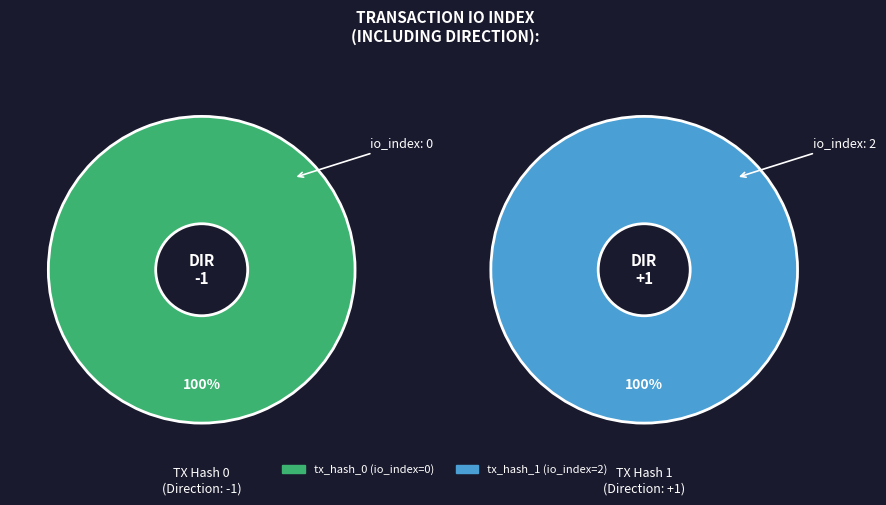

What percentage is the tx_hash_1 slice, to the nearest percent?

100%